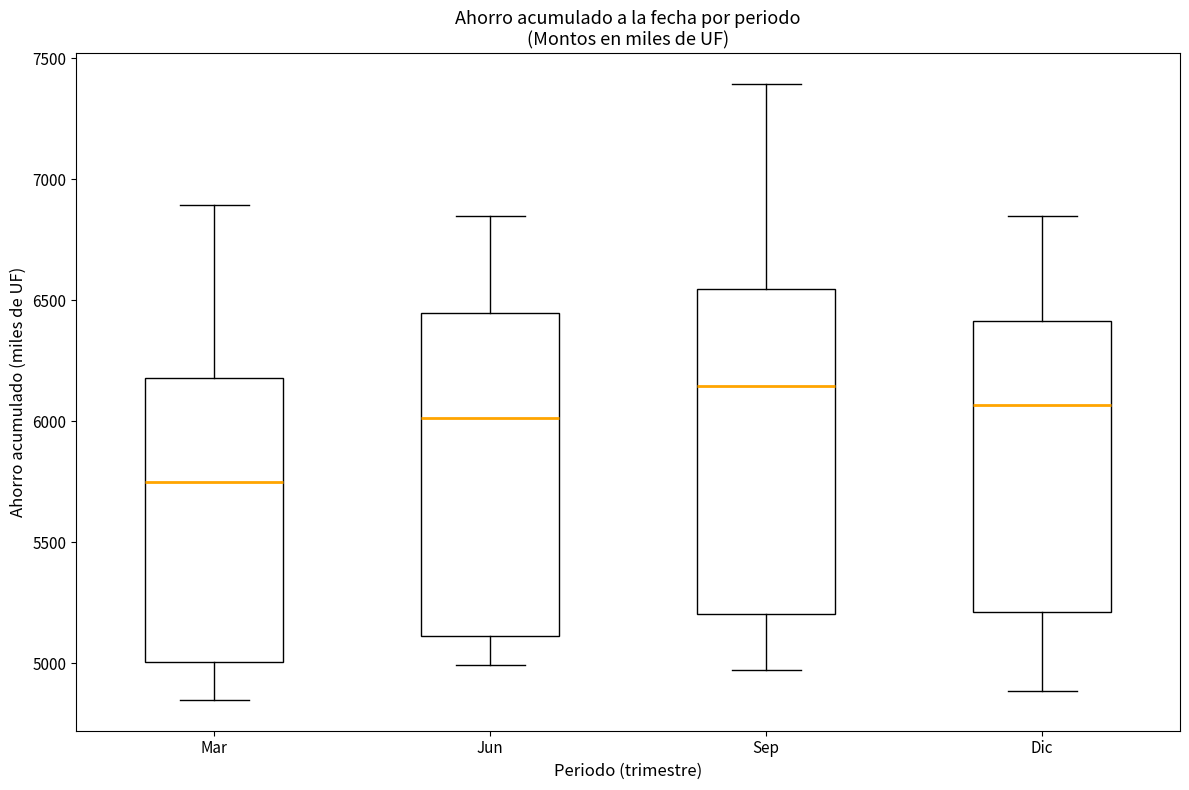

Reading left to right, read every box against the y-axis: the position of its median line, the range the box covers, and the ends of its whiskers. The values are not printed on the chart, so give them approximately, as read against the axis.

Mar: median 5750, box 5000 to 6200, whiskers 4850 to 6900
Jun: median 6000, box 5100 to 6450, whiskers 5000 to 6850
Sep: median 6150, box 5200 to 6550, whiskers 4950 to 7400
Dic: median 6050, box 5200 to 6400, whiskers 4900 to 6850